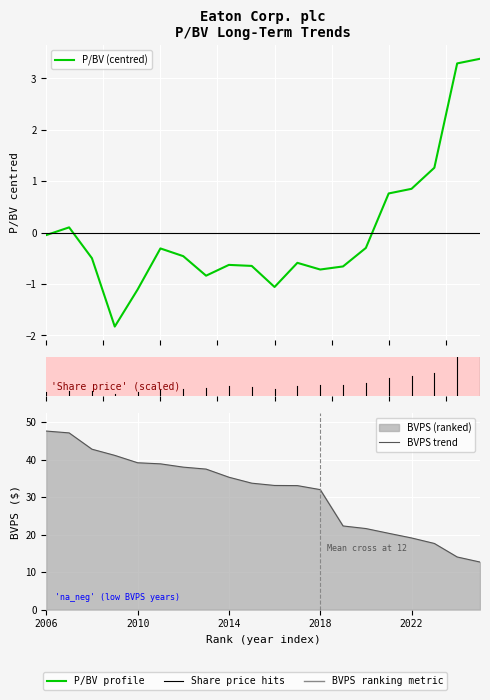

How many negative values does the P/BV (centred) series have?

14